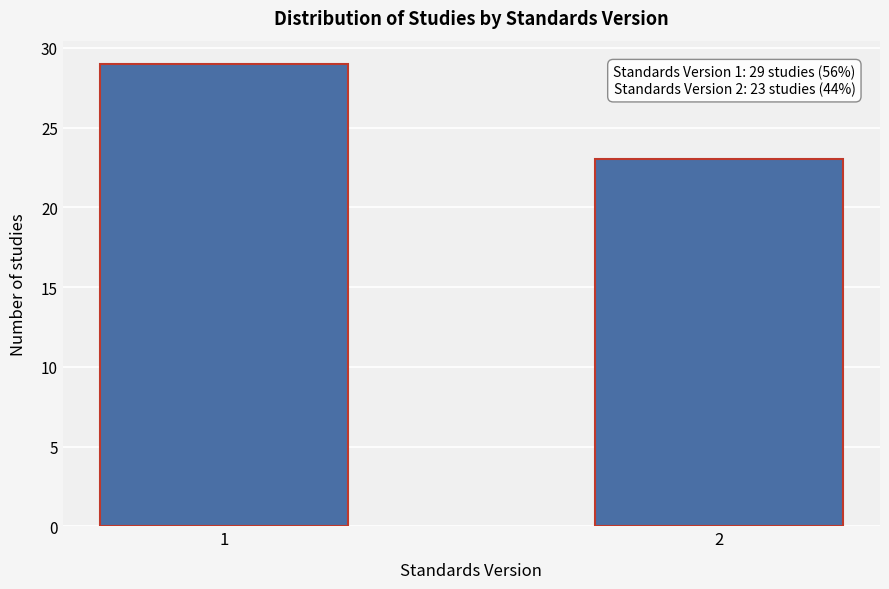

Reading right to left, list all the values displayed in this chart.

23	29